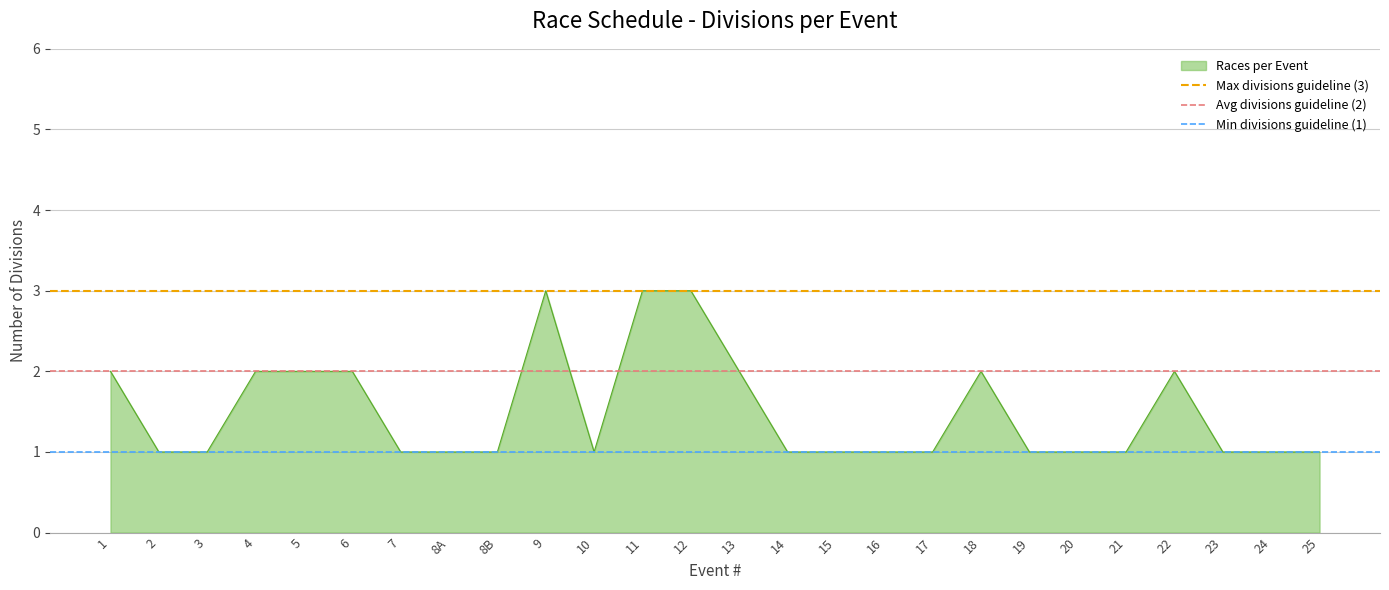

What is the value of the Avg divisions guideline (2) point at the 2nd from the left?

2